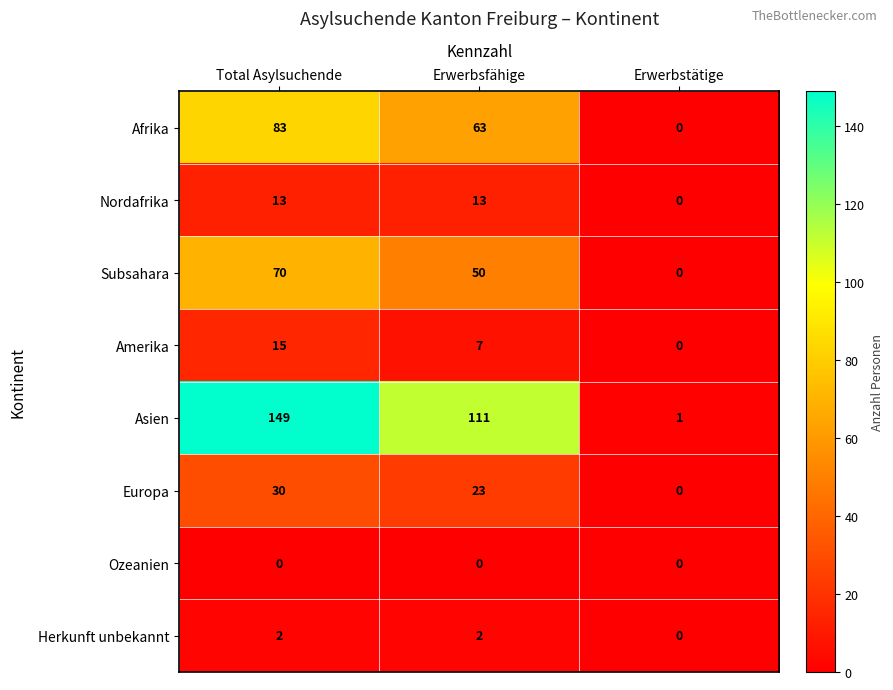

List the labels in order of Asien value, largest first.

Total Asylsuchende, Erwerbsfähige, Erwerbstätige